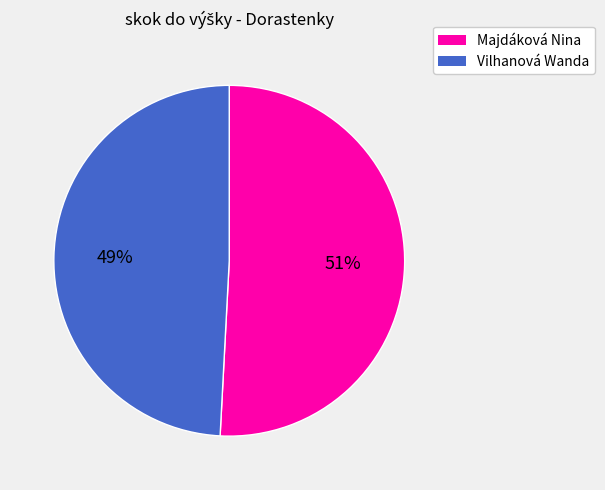

Which category has the smallest portion of the pie?

Vilhanová Wanda